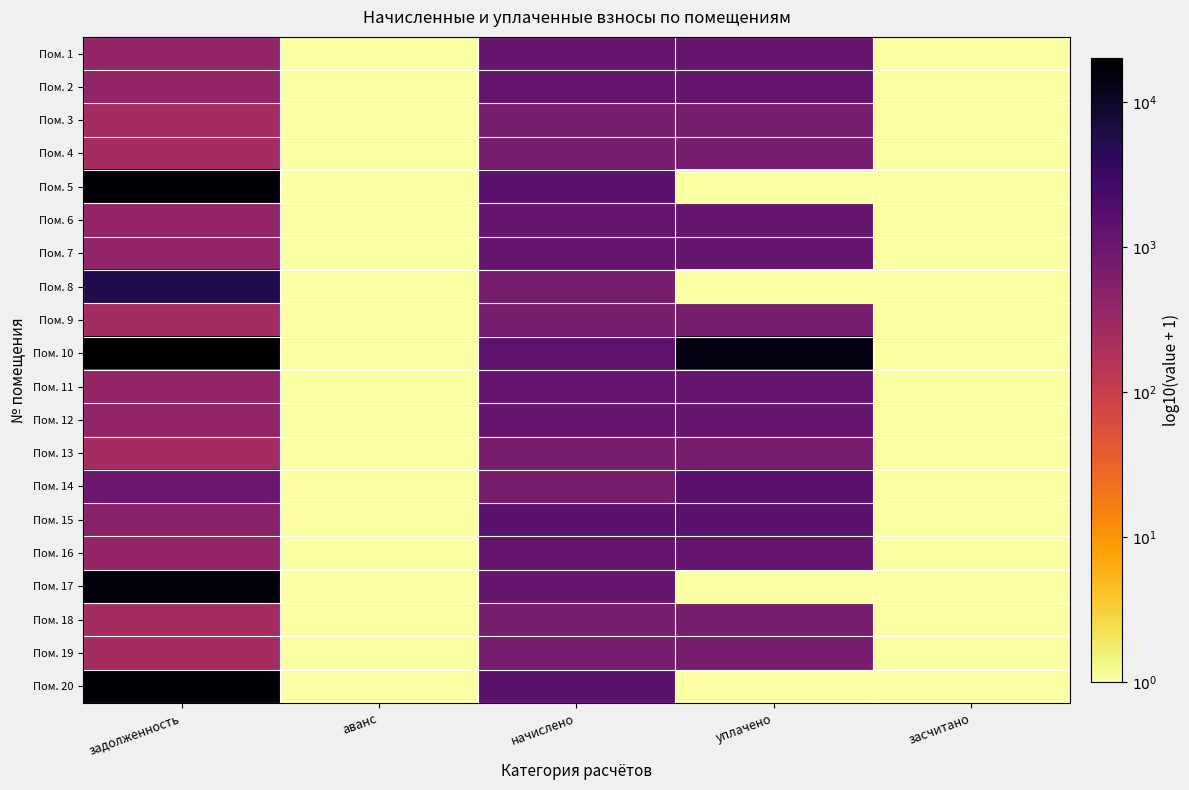

Which label corresponds to the largest value in the chart?

задолженность